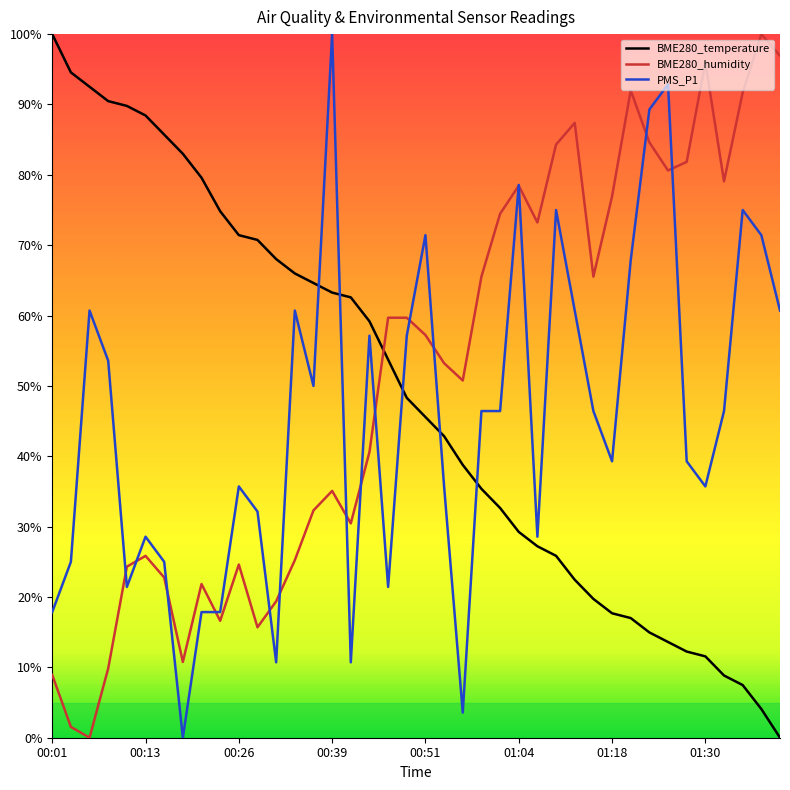

Which series ends up on top after the final intersection of PMS_P1 and BME280_temperature?

PMS_P1